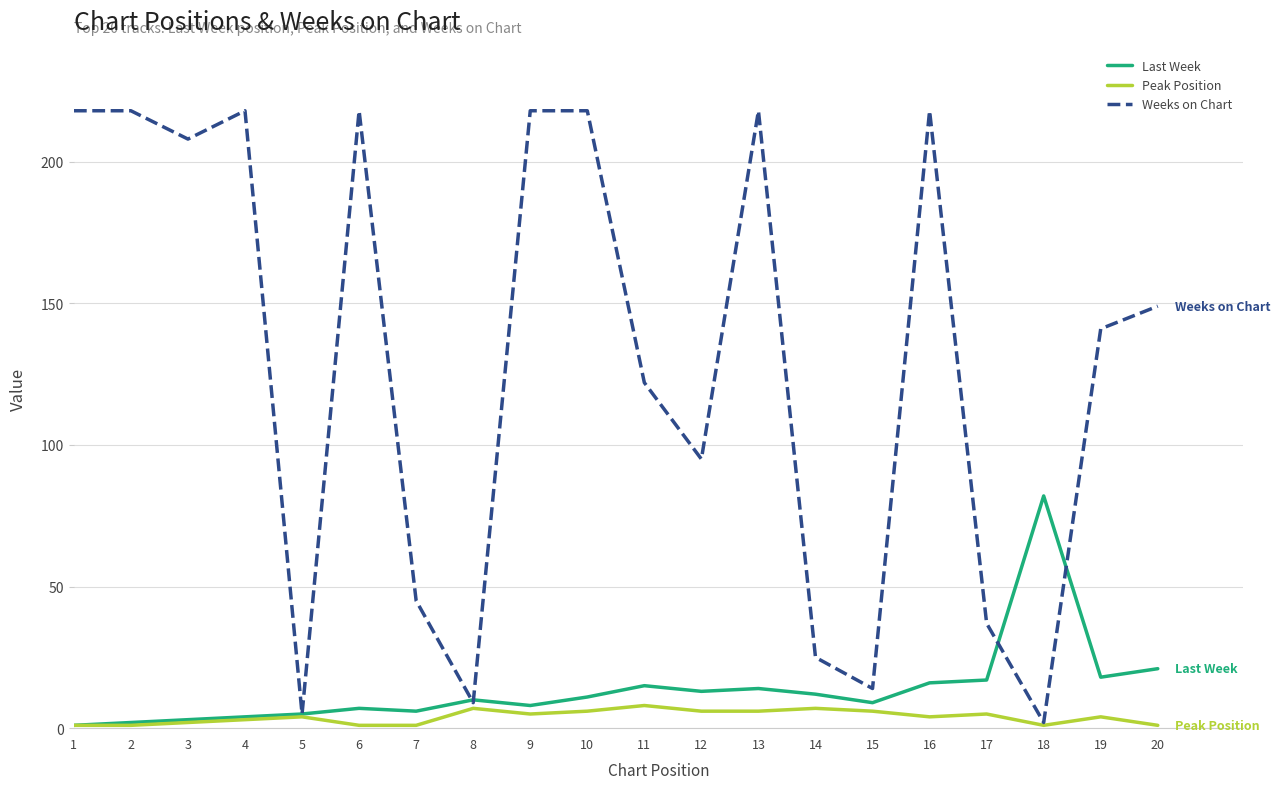

Reading left to right, transcribe all the data shown in this chart.

Last Week: 1=1	2=2	3=3	4=4	5=5	6=7	7=6	8=10	9=8	10=11	11=15	12=13	13=14	14=12	15=9	16=16	17=17	18=82	19=18	20=21
Peak Position: 1=1	2=1	3=2	4=3	5=4	6=1	7=1	8=7	9=5	10=6	11=8	12=6	13=6	14=7	15=6	16=4	17=5	18=1	19=4	20=1
Weeks on Chart: 1=218	2=218	3=208	4=218	5=5	6=218	7=45	8=9	9=218	10=218	11=122	12=95	13=218	14=25	15=14	16=218	17=37	18=2	19=141	20=149